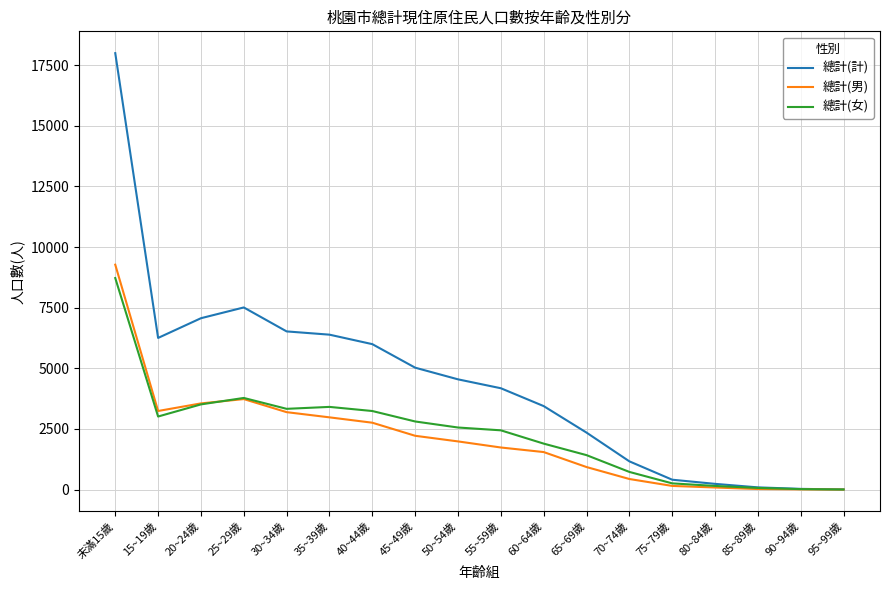

The 總計(女) series shows 1895 at 60~64歲. True or false?

True